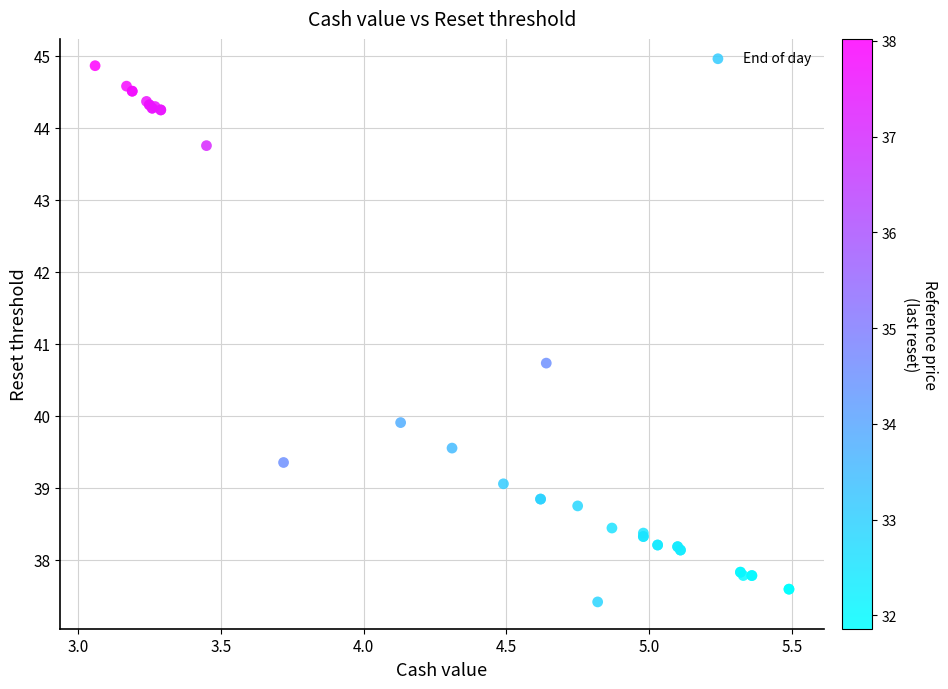

What Y value in the scatter plot is closest to 41?

40.7